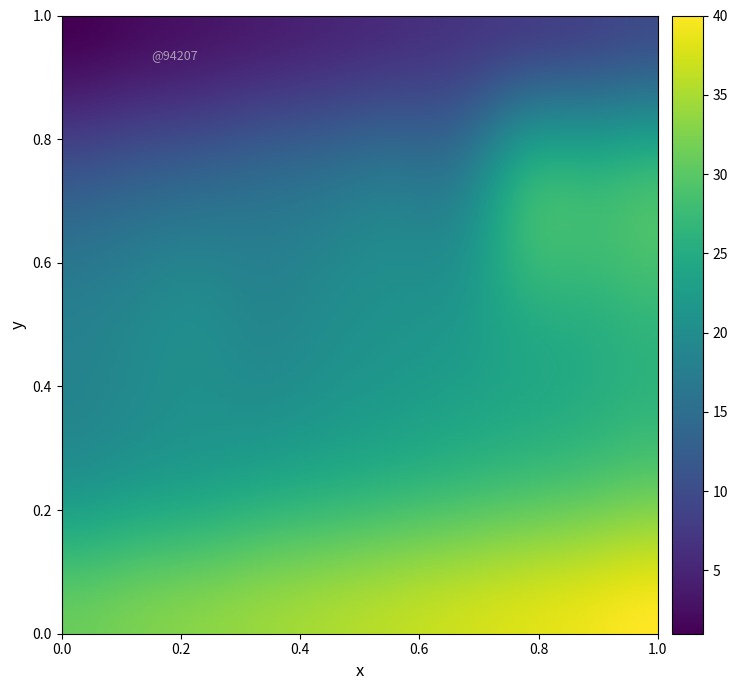

How many data points does each series have?

10